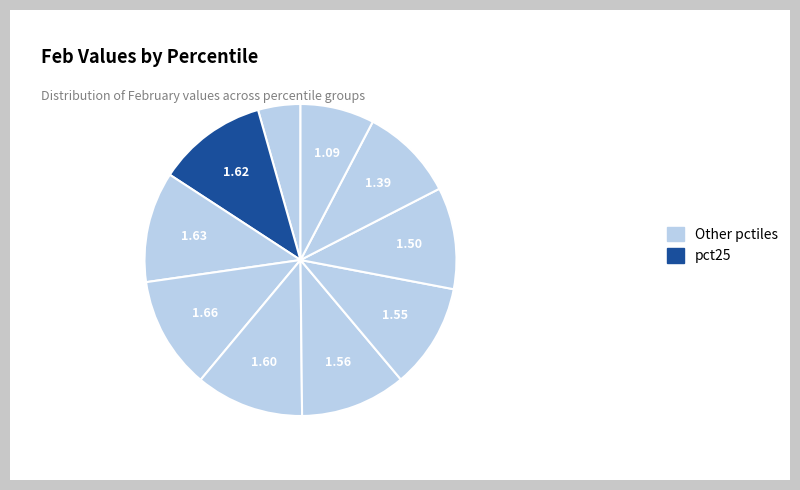

Count the number of slices in the pie.

10